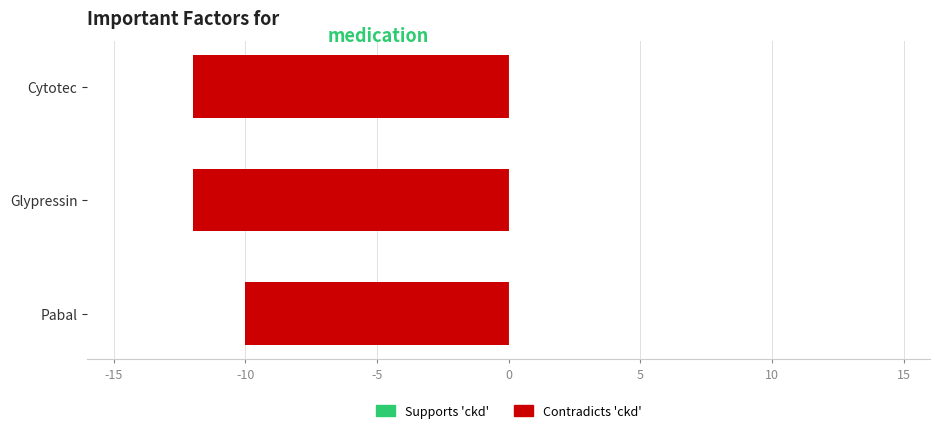

What is the minimum value shown in the chart?

-12